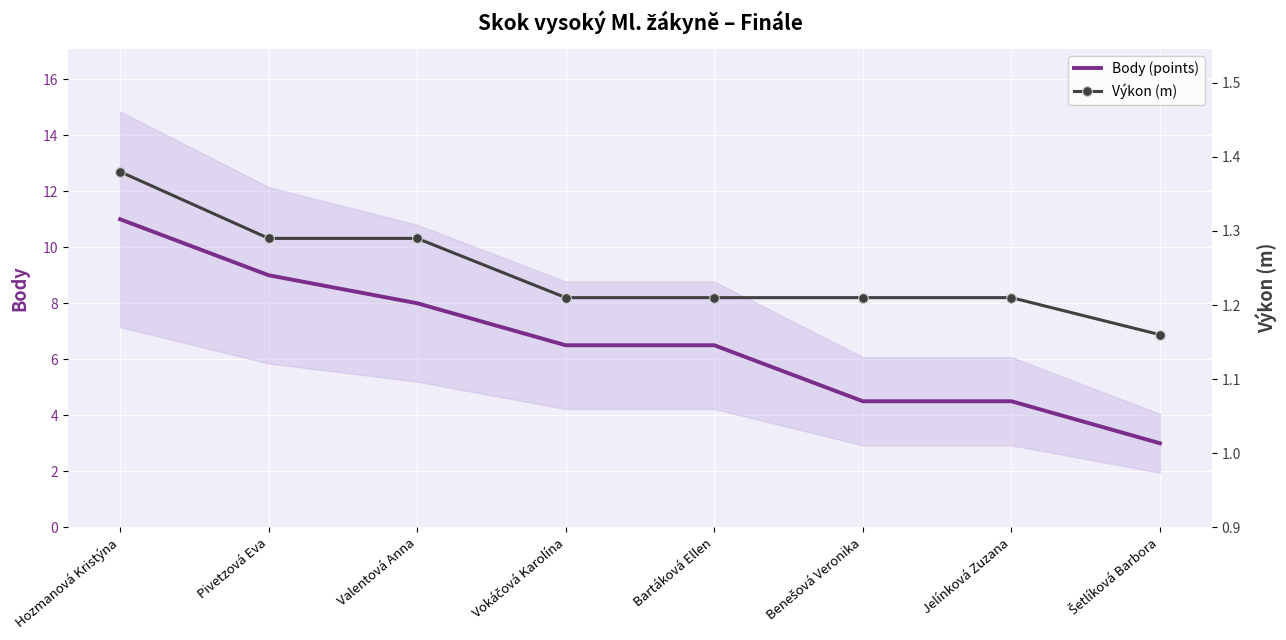

What is the difference between the highest and lowest values at Šetlíková Barbora?

1.8